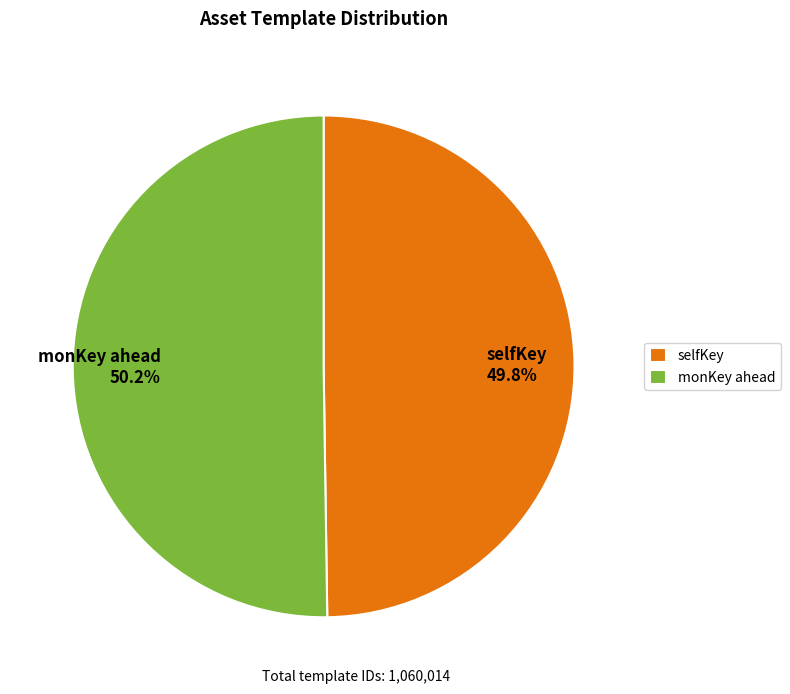

Does any single category account for the majority?

Yes